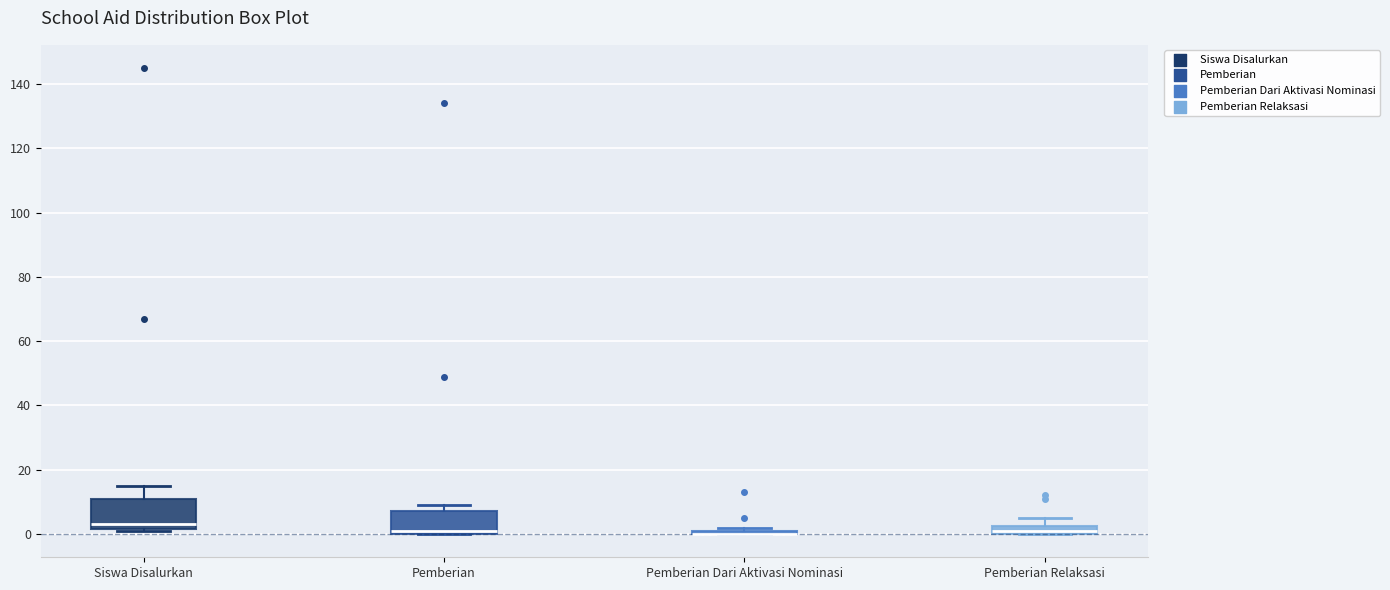

Which box is the tallest, from its lower edge to its upper edge?

Siswa Disalurkan